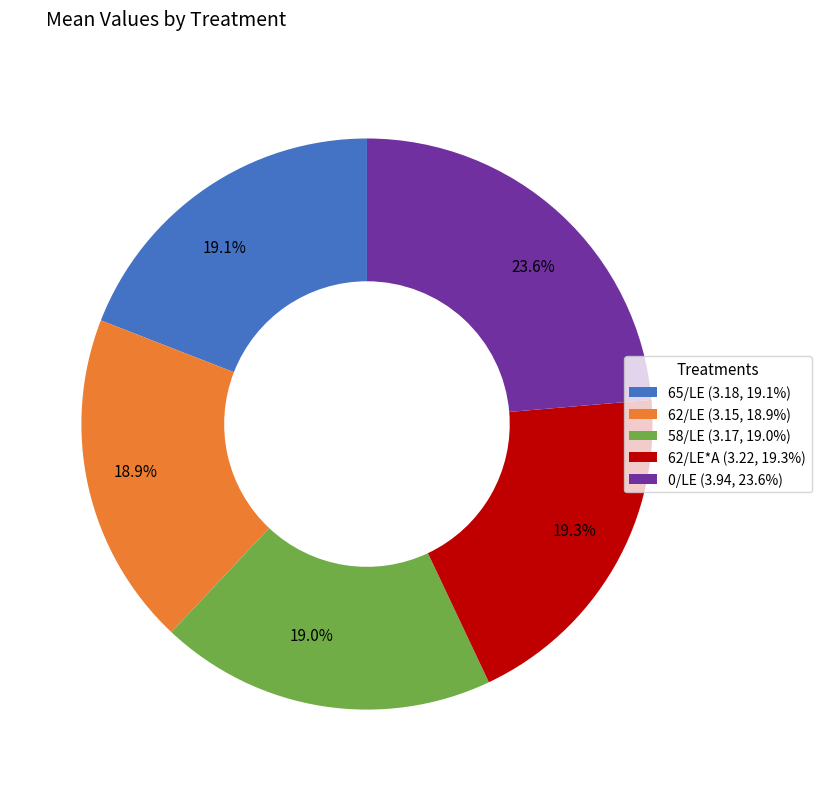

Count the number of slices in the pie.

5